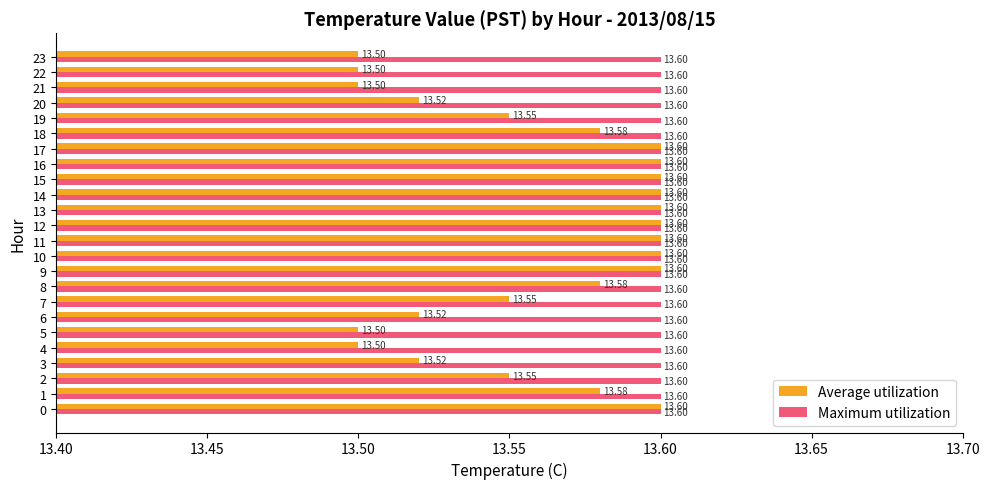

Rank the series at 23 from lowest to highest value.

Average utilization, Maximum utilization